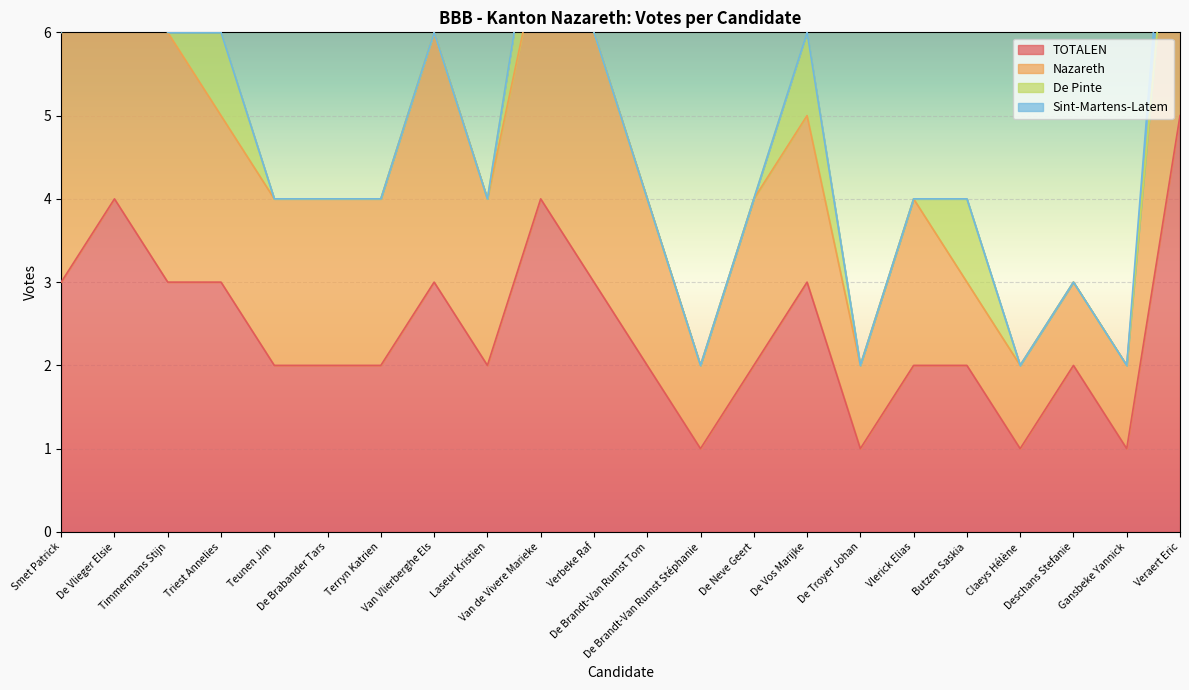

In De Pinte, how many points are higher than both neighbors (excluding endpoints)?

5